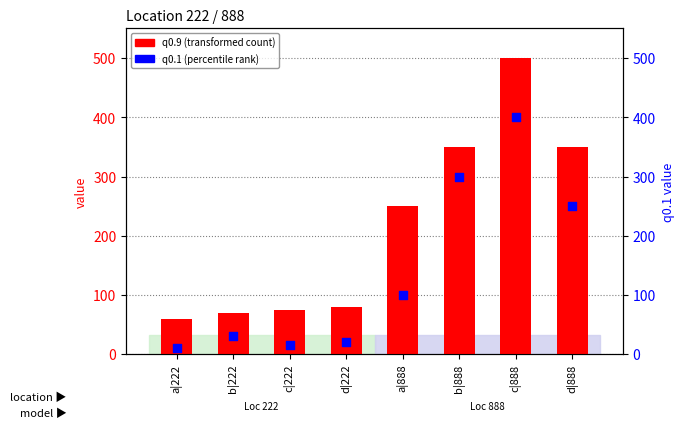

Which series contains the highest Y value?

q0.9 (transformed count)